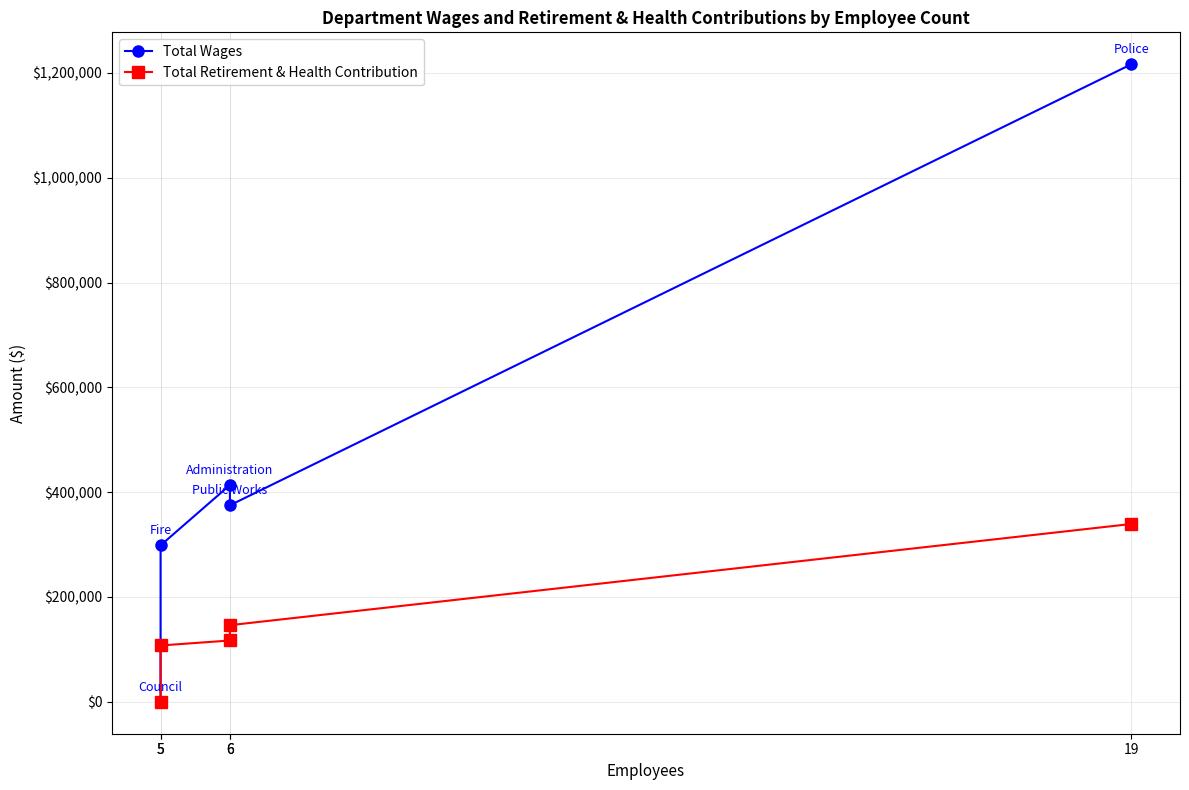

True or false: Total Wages and Total Retirement & Health Contribution intersect in this chart.

False